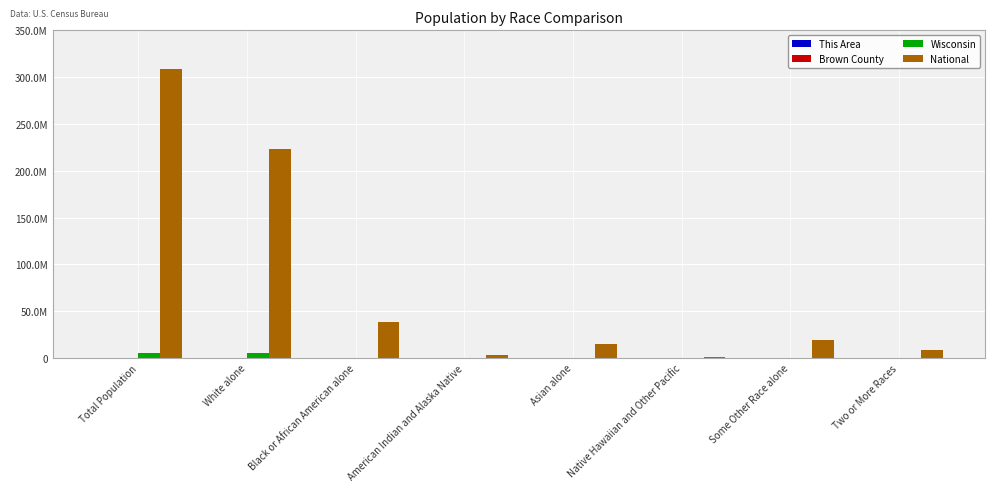

Which series has the largest range (max minus min)?

National